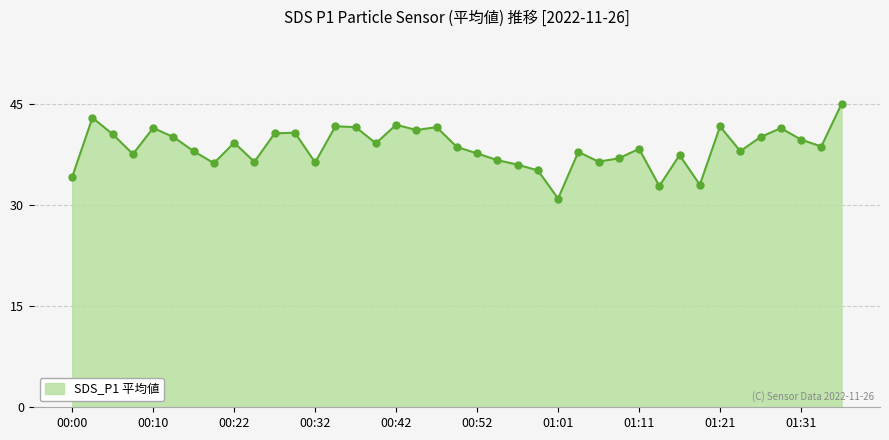

What is the smallest value displayed?

31.0